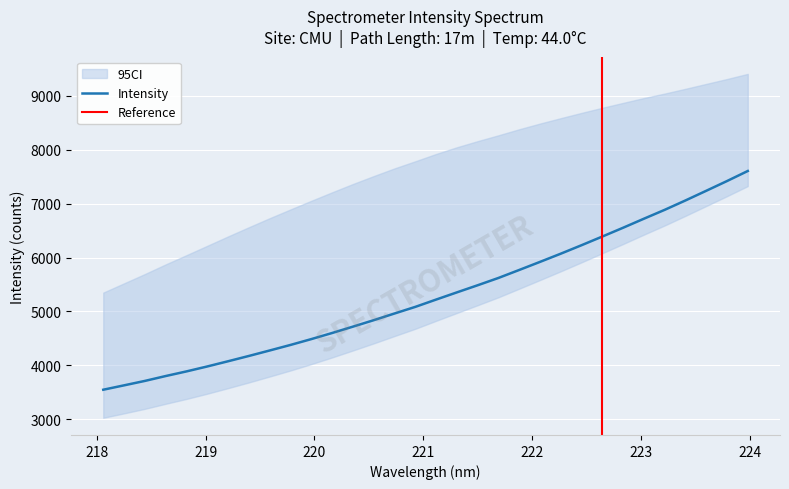

What is the change in value from 218.0596 to 221.6902?

+2071.9